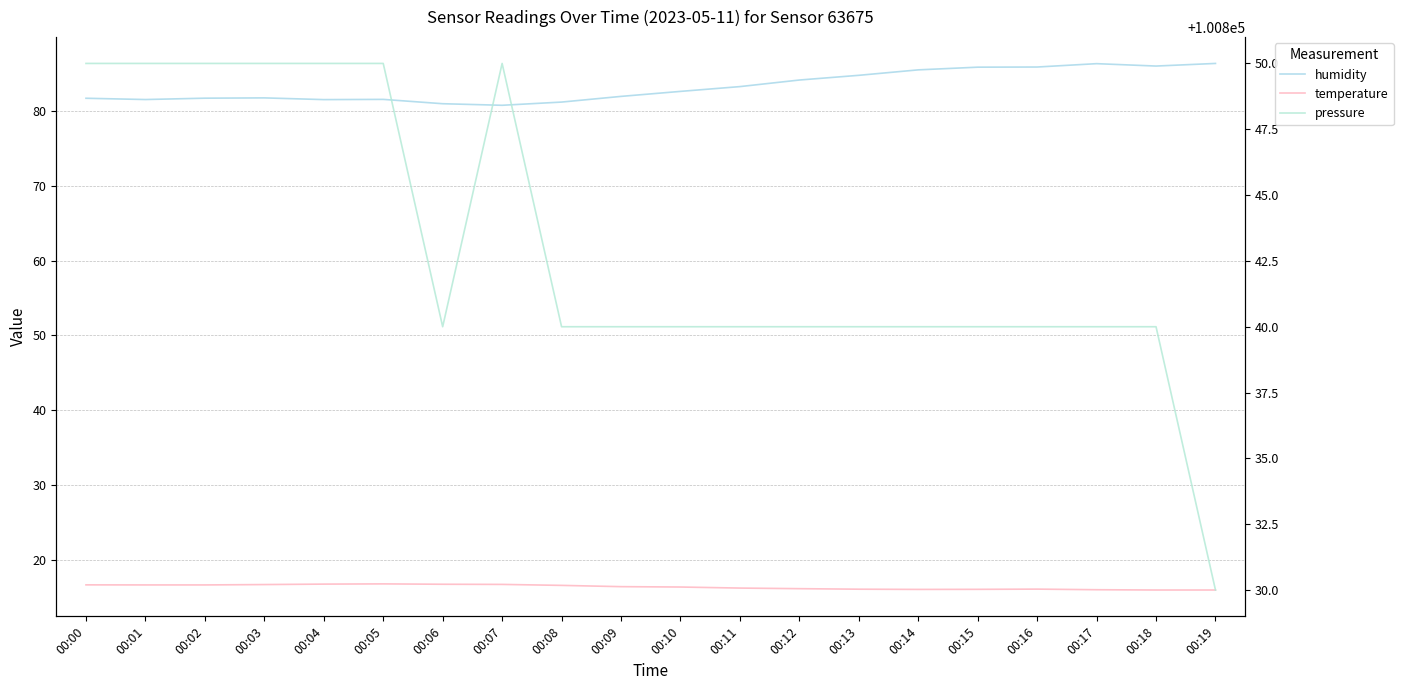

How many data points does each series have?

20